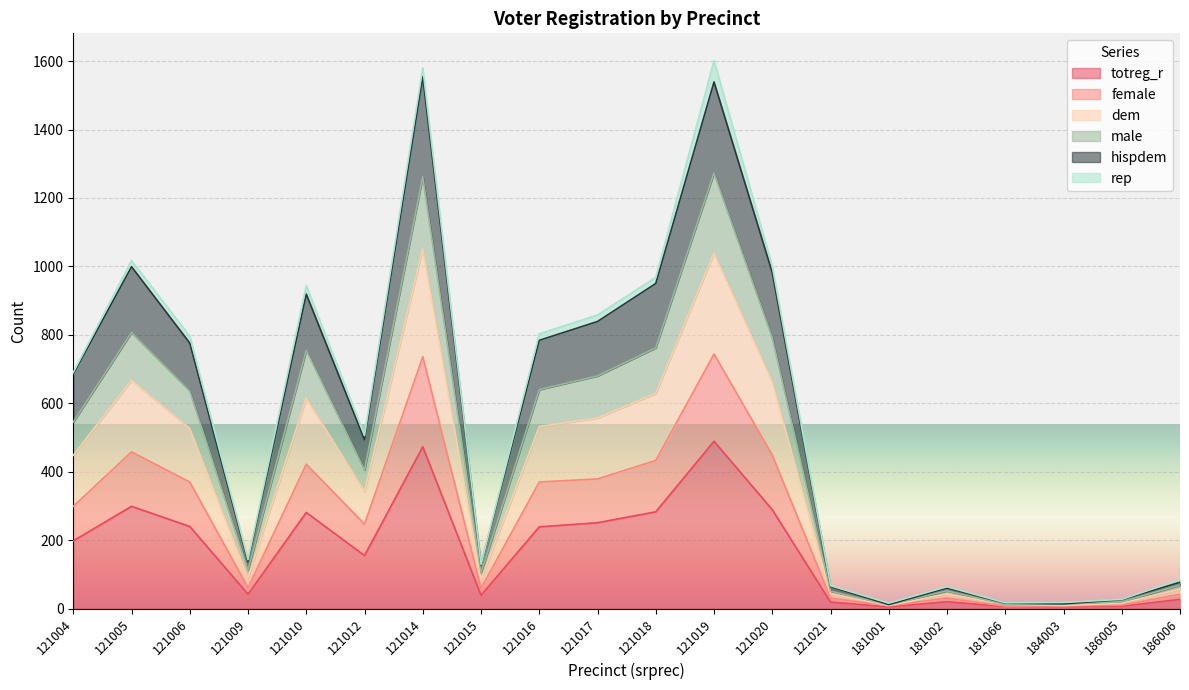

True or false: hispdem has more than 0 interior local peaks.

True